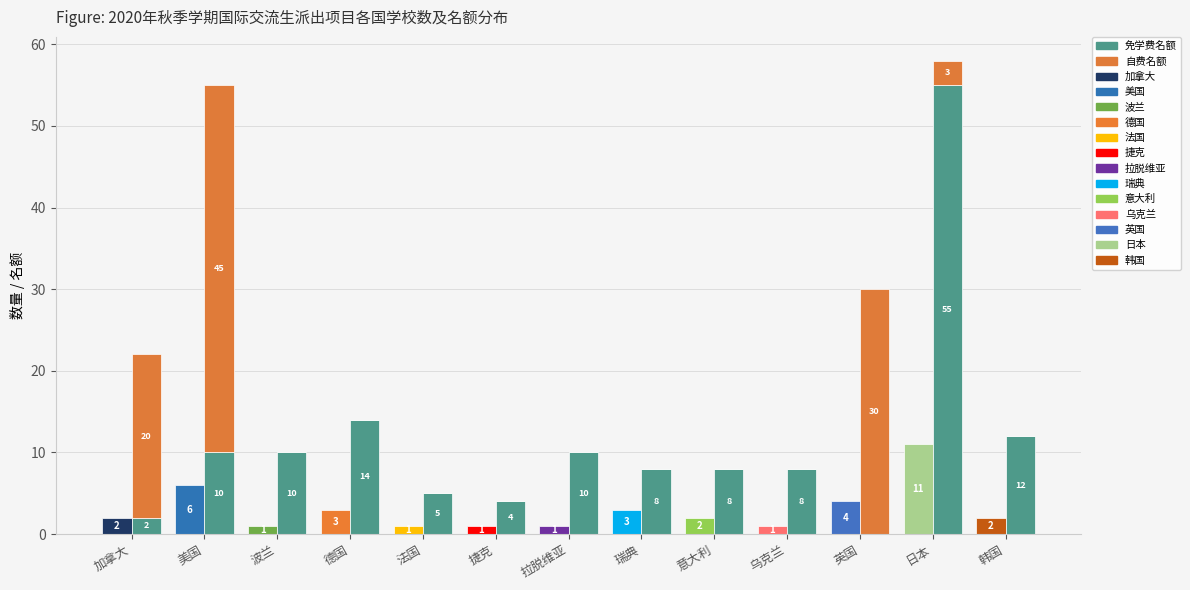

How many bars are there in each group?

2